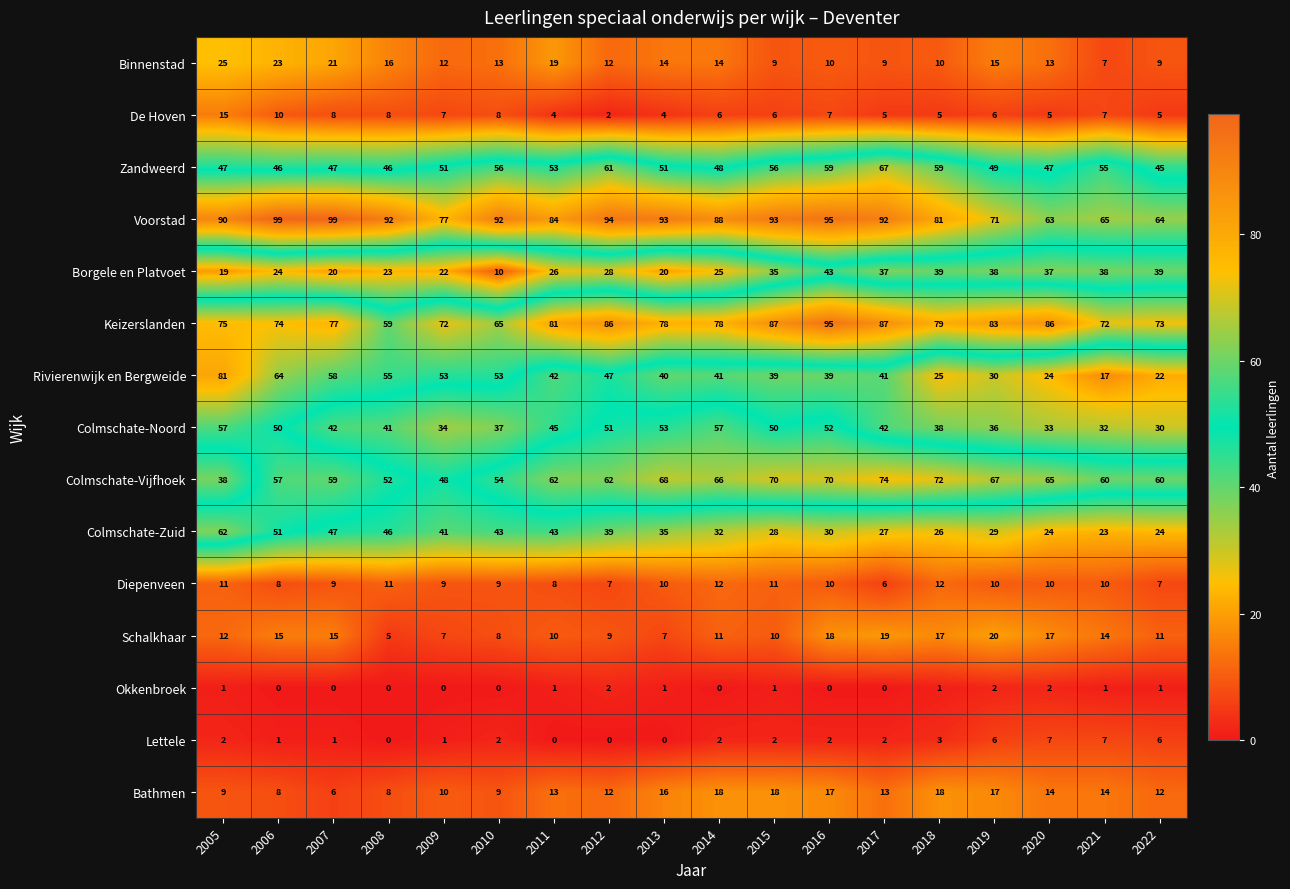

Count the number of categories in the chart.

18